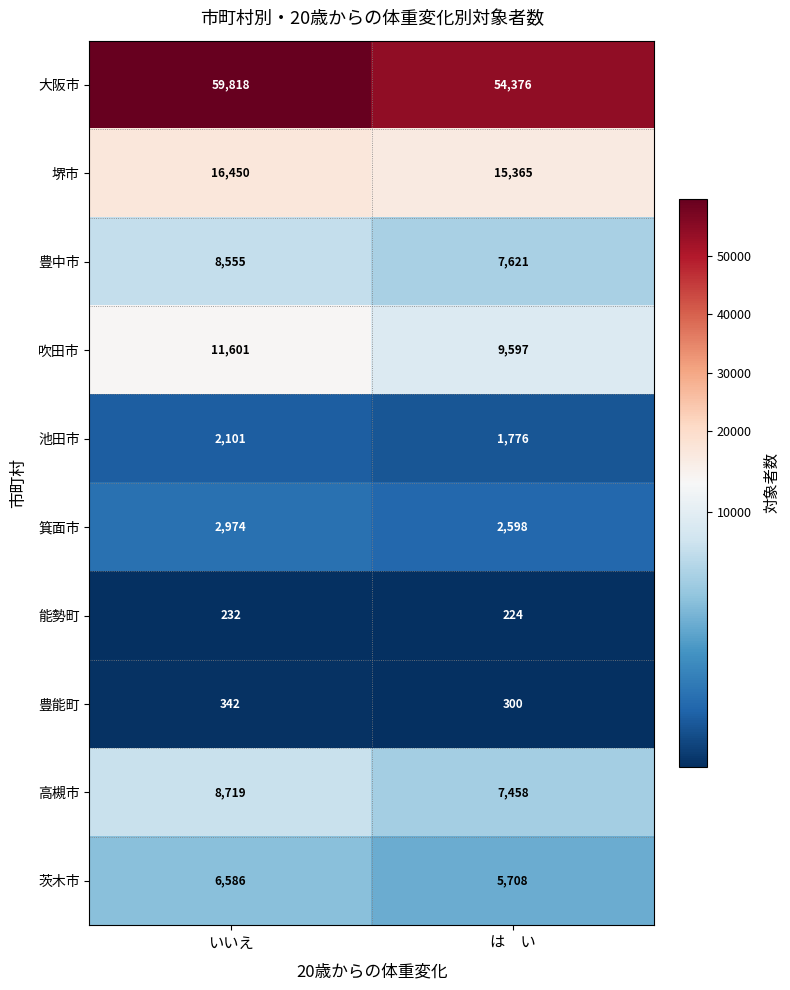

Reading left to right, extract all data points from this chart.

大阪市: 59818	54376
堺市: 16450	15365
豊中市: 8555	7621
吹田市: 11601	9597
池田市: 2101	1776
箕面市: 2974	2598
能勢町: 232	224
豊能町: 342	300
高槻市: 8719	7458
茨木市: 6586	5708